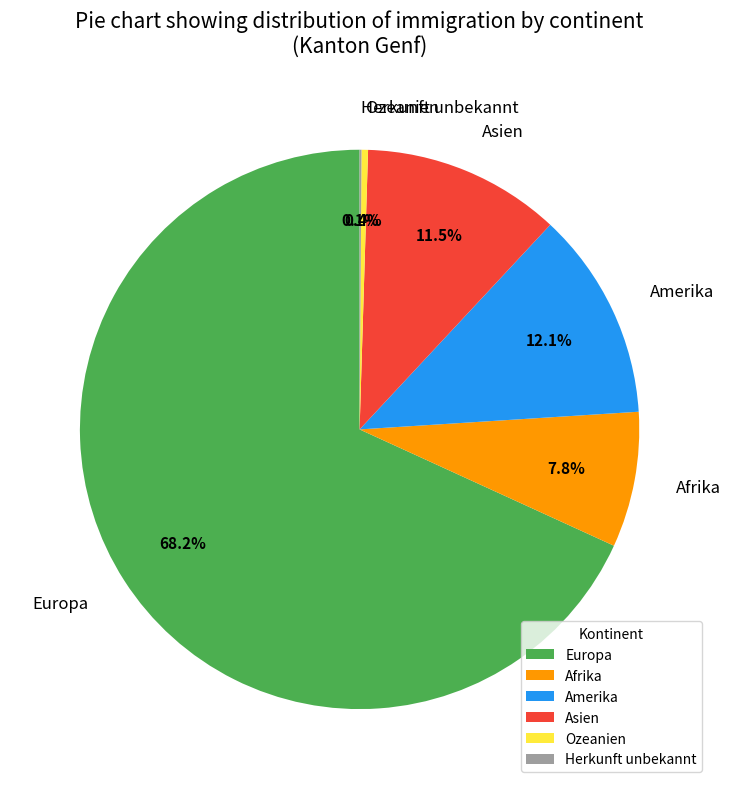

Is it true that Afrika is 8% of the pie?

True